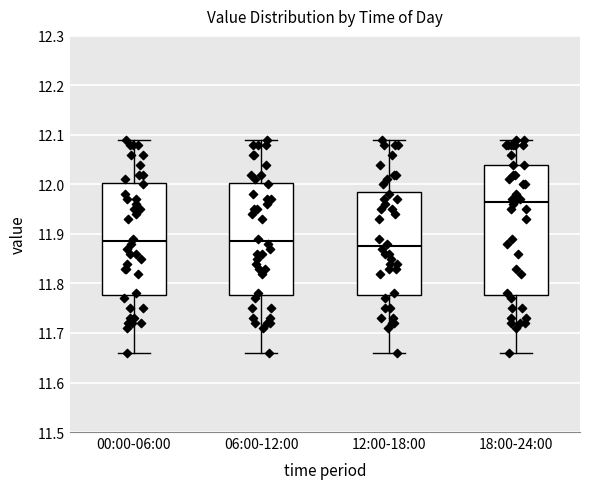

Comparing the boxes themselves (not the whiskers), which one is the tallest?

18:00-24:00